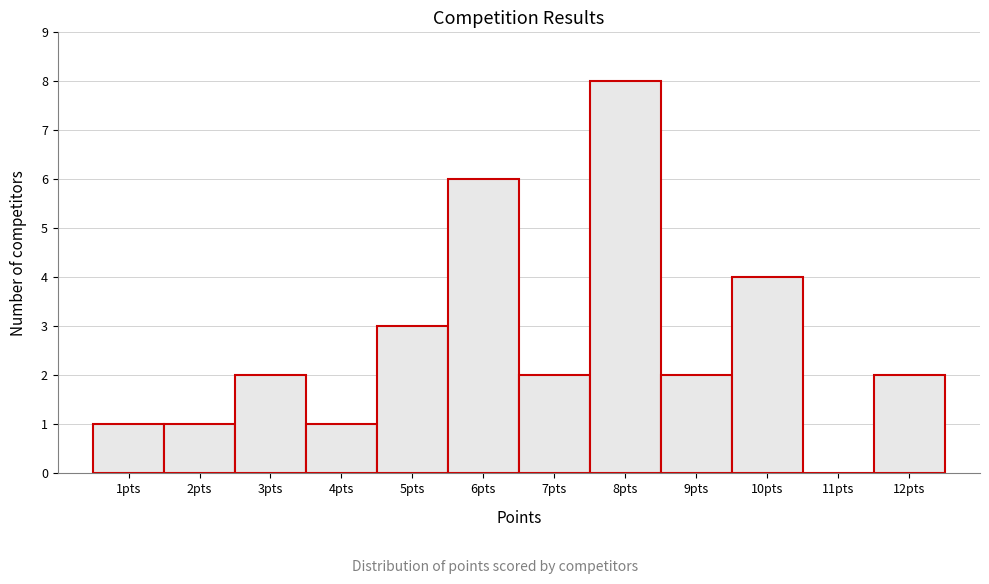

Reading left to right, transcribe this chart: for each bar, give the range it covers on the x-axis and its height. The values are not printed on the chart, so give them approximately, as read against the axis.

0.5 to 1.5: 1
1.5 to 2.5: 1
2.5 to 3.5: 2
3.5 to 4.5: 1
4.5 to 5.5: 3
5.5 to 6.5: 6
6.5 to 7.5: 2
7.5 to 8.5: 8
8.5 to 9.5: 2
9.5 to 10.5: 4
10.5 to 11.5: 0
11.5 to 12.5: 2